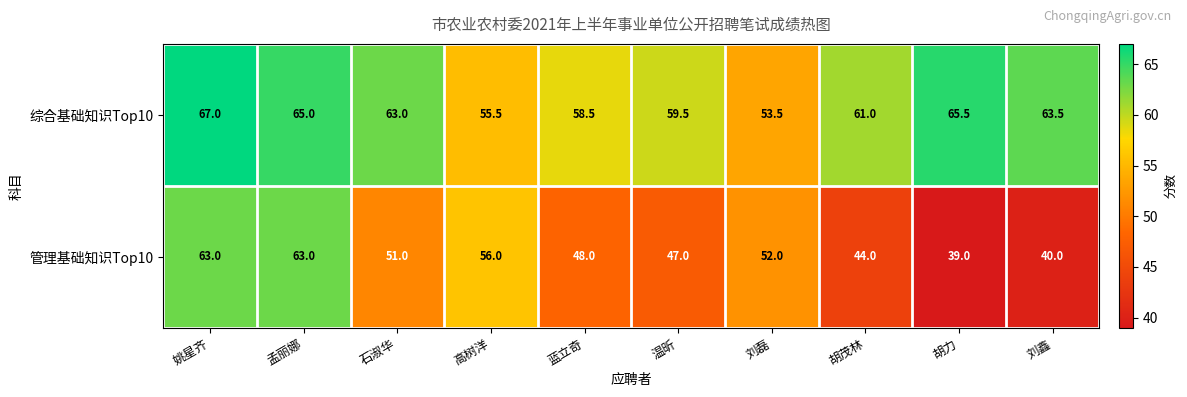

At which label does 综合基础知识Top10 reach its minimum?

刘磊